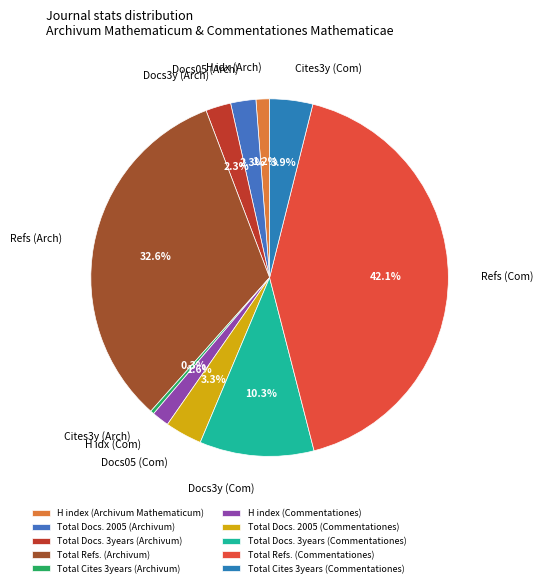

To the nearest percent, what percentage of the pie is Total Cites 3years (Commentationes)?

4%